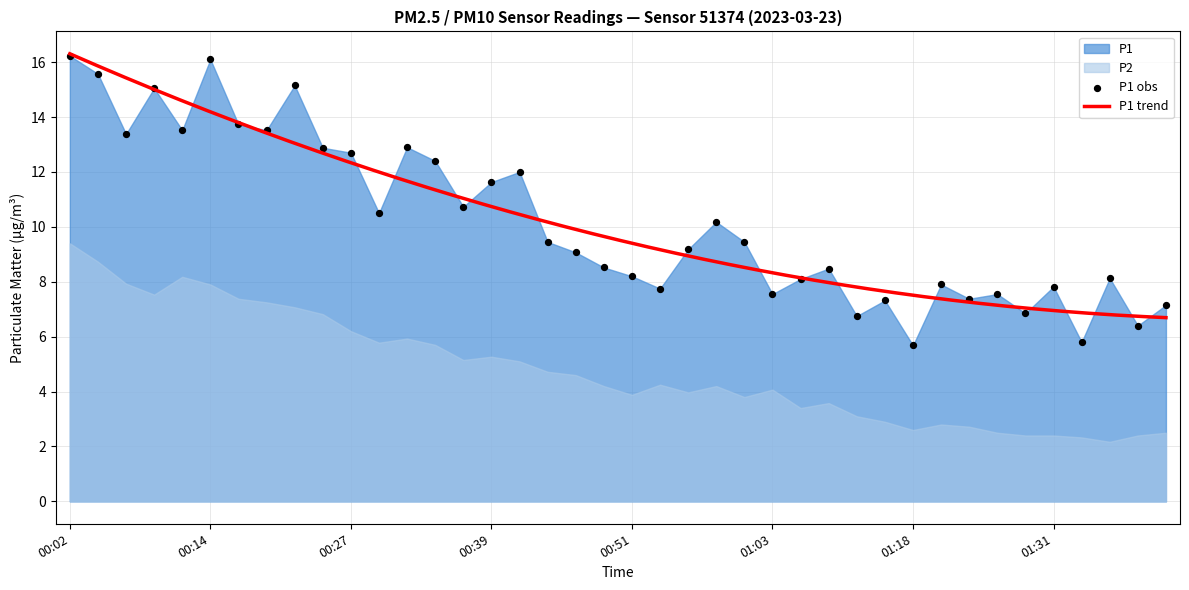

What is the change in value from 00:36 to 00:54?

-3.0